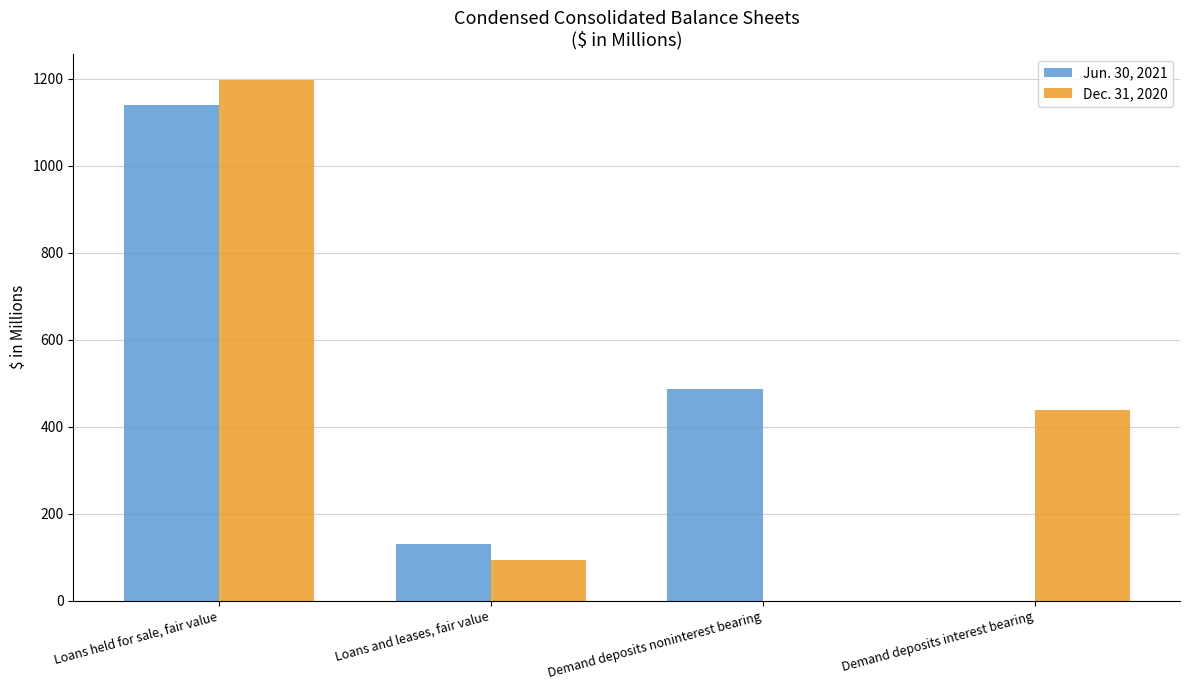

How many categories are shown in the chart?

4